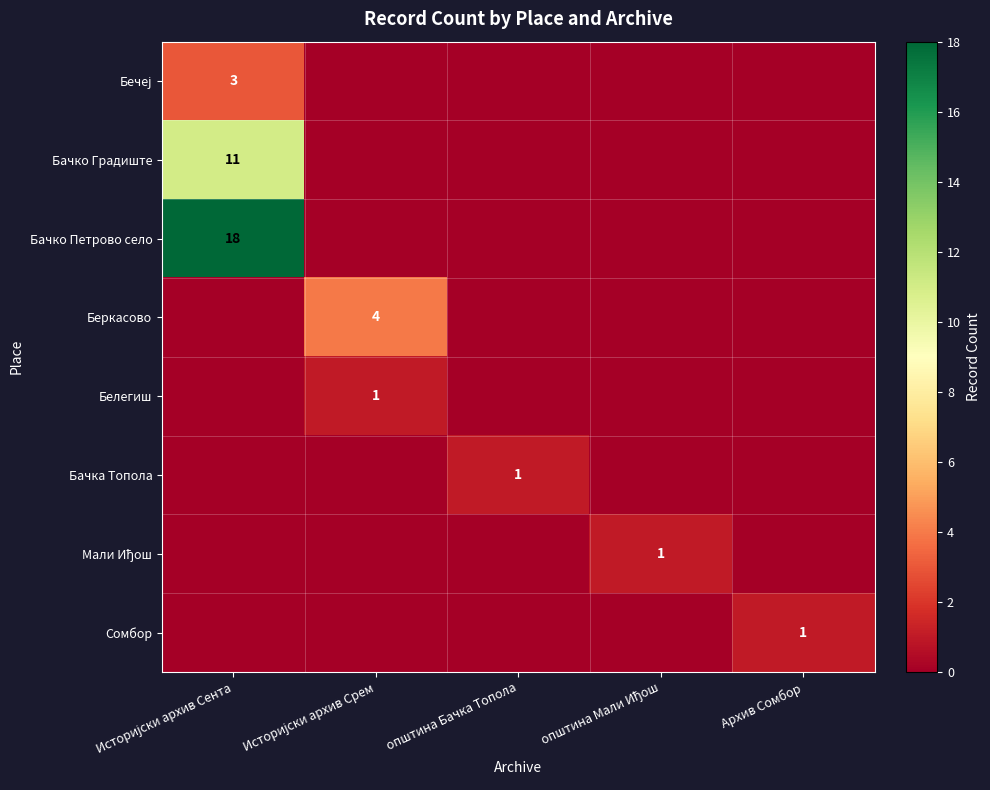

Which category has the lowest value in the Бачко Градиште series?

Историјски архив Срем